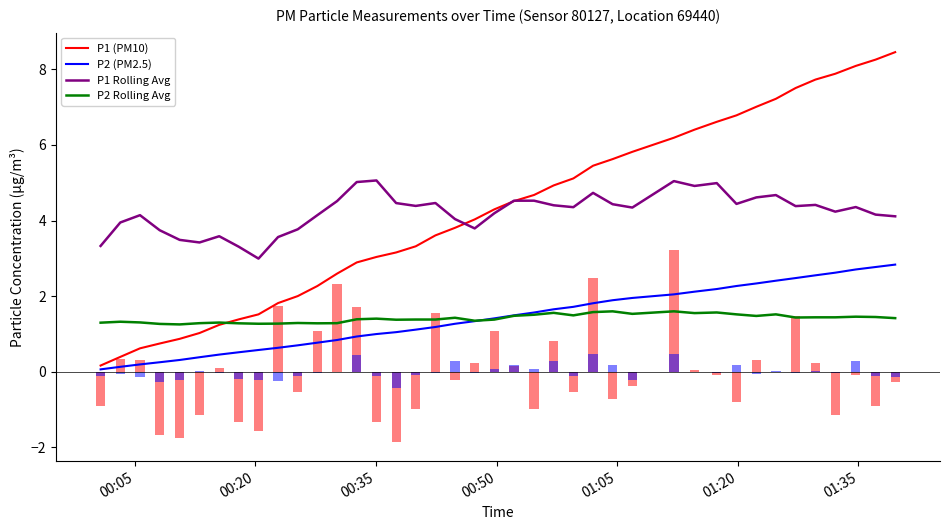

How many data points in P1 (PM10) are less than 4?

19